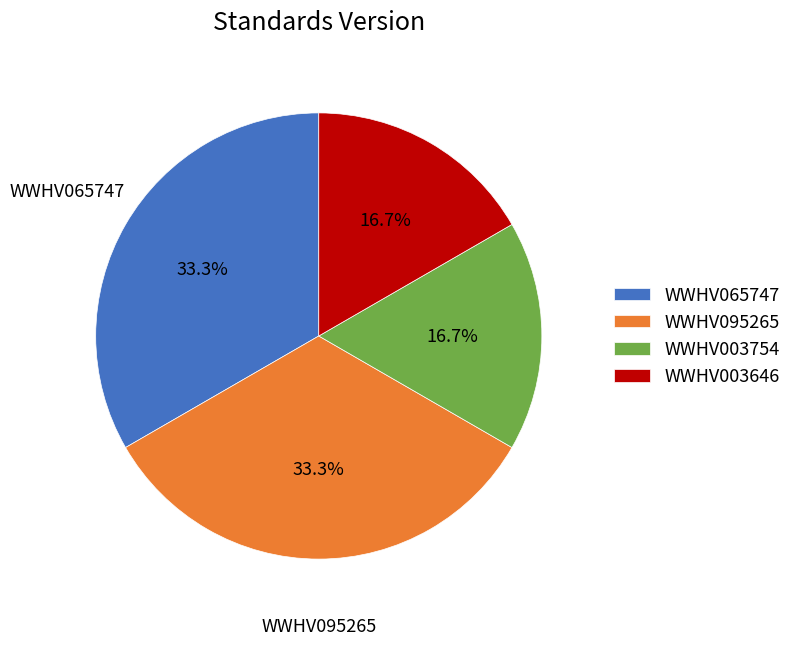

How much of the chart is everything except WWHV003646?

83.3%